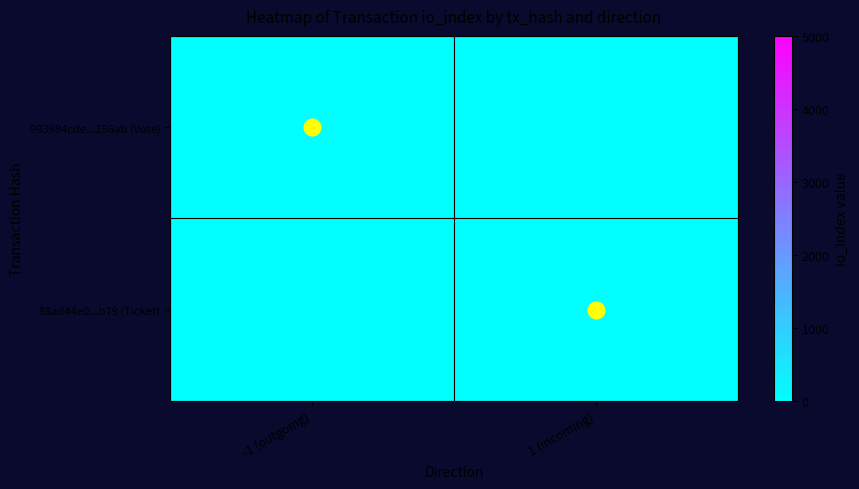

Reading left to right, what are all the values shown in this chart?

993984cde...156ab (Vote): -1 (outgoing)=1	1 (incoming)=0
88ad44e0...b79 (Ticket): -1 (outgoing)=0	1 (incoming)=0